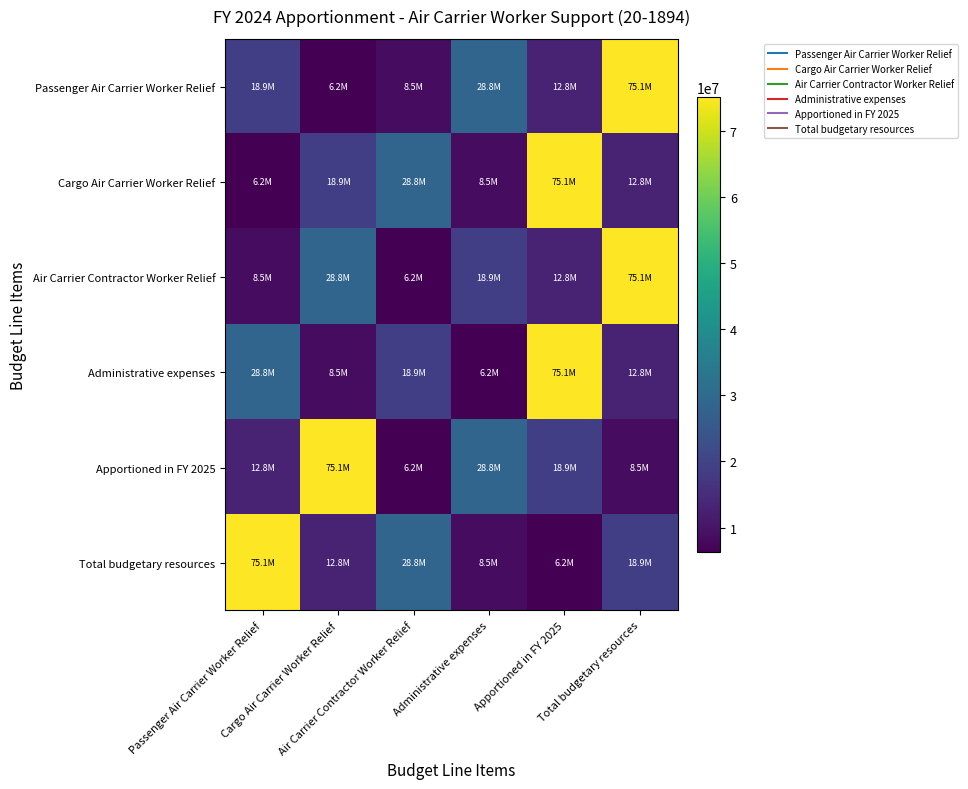

At which category is the sum across all series the highest?

Total budgetary resources